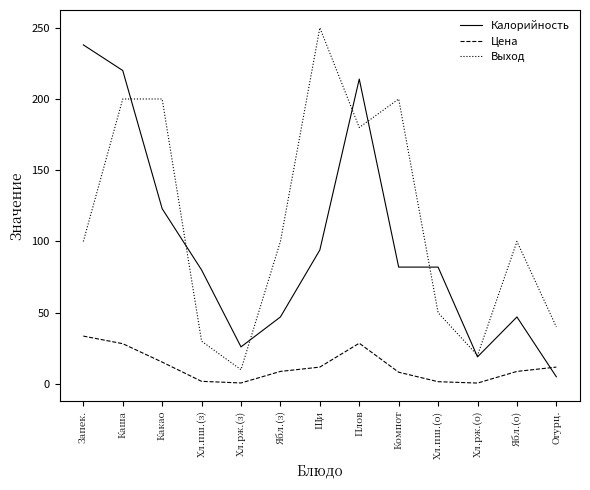

The Выход series shows 100.0 at Ябл.(о). True or false?

True